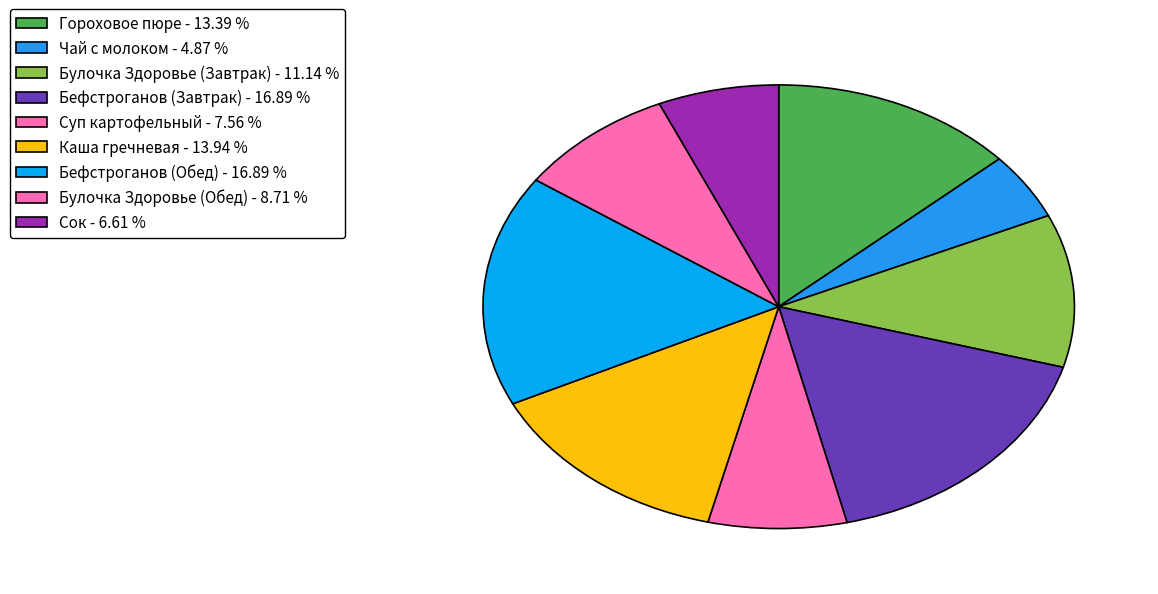

How many slices are in this pie chart?

9